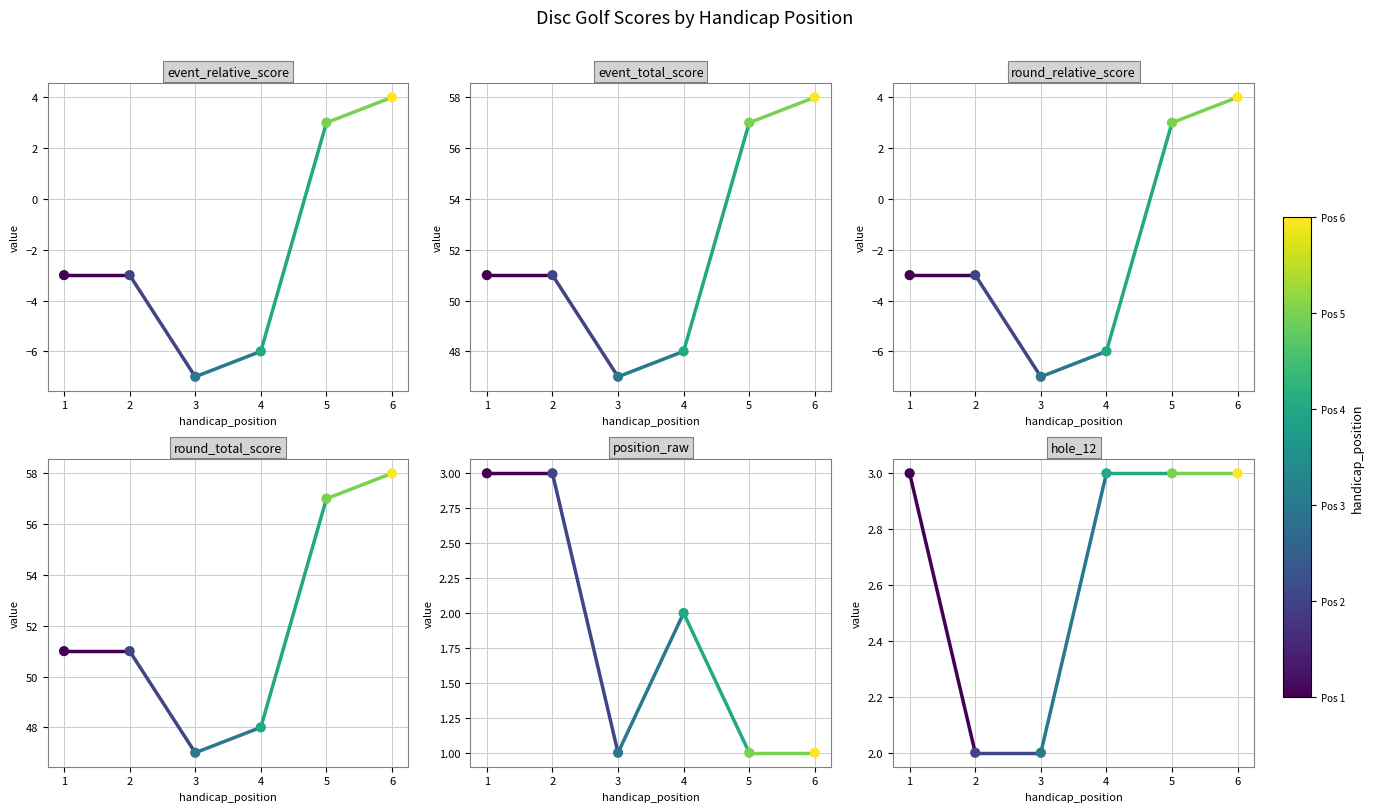

Which series has the largest total across all categories?

event_total_score